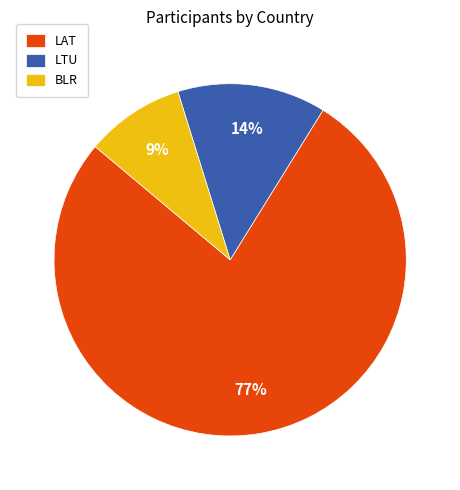

Which category has the biggest portion of the pie?

LAT